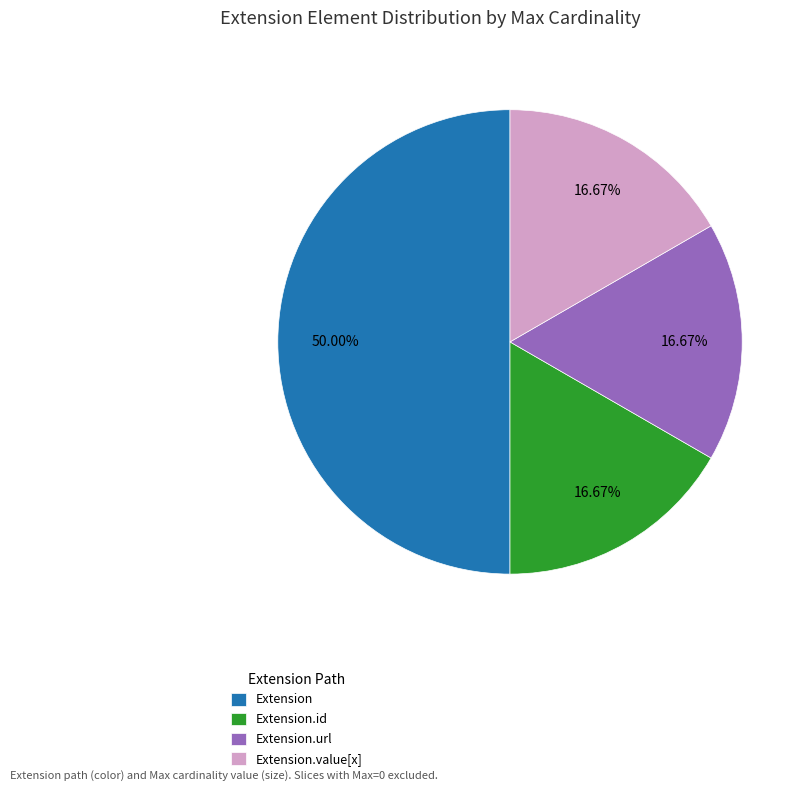

What is the ratio of the value at Extension to the value at Extension.url?

3.0